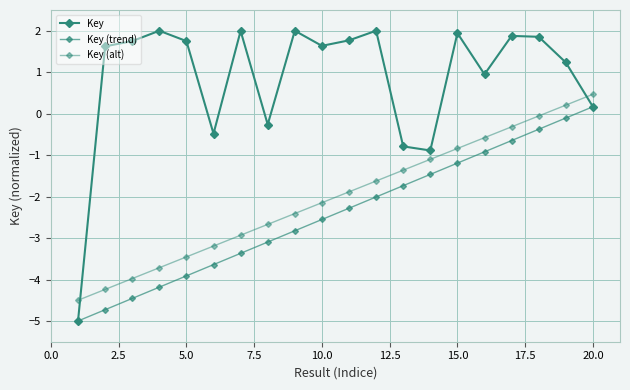

What is the value of the Key (trend) point at the 6th from the left?

-3.6